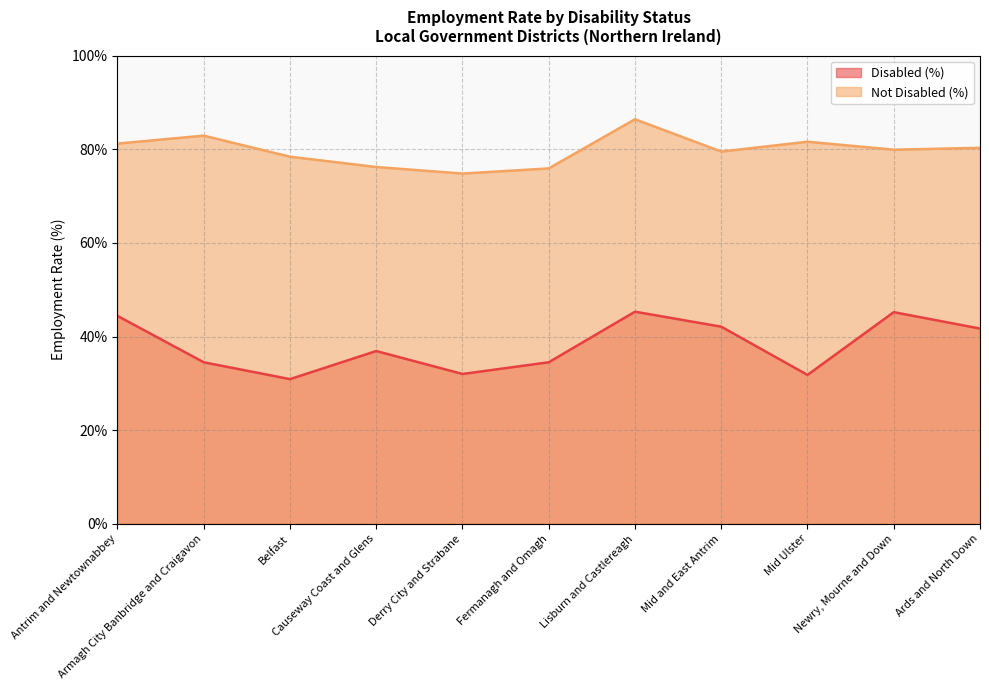

True or false: Disabled (%) has more than 0 interior local peaks.

True